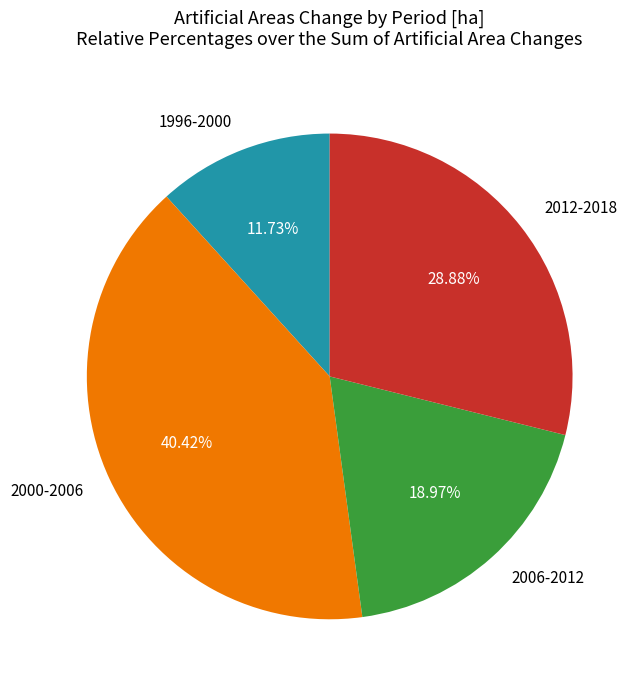

To the nearest percent, what is the combined percentage of 2006-2012 and 2012-2018?

48%